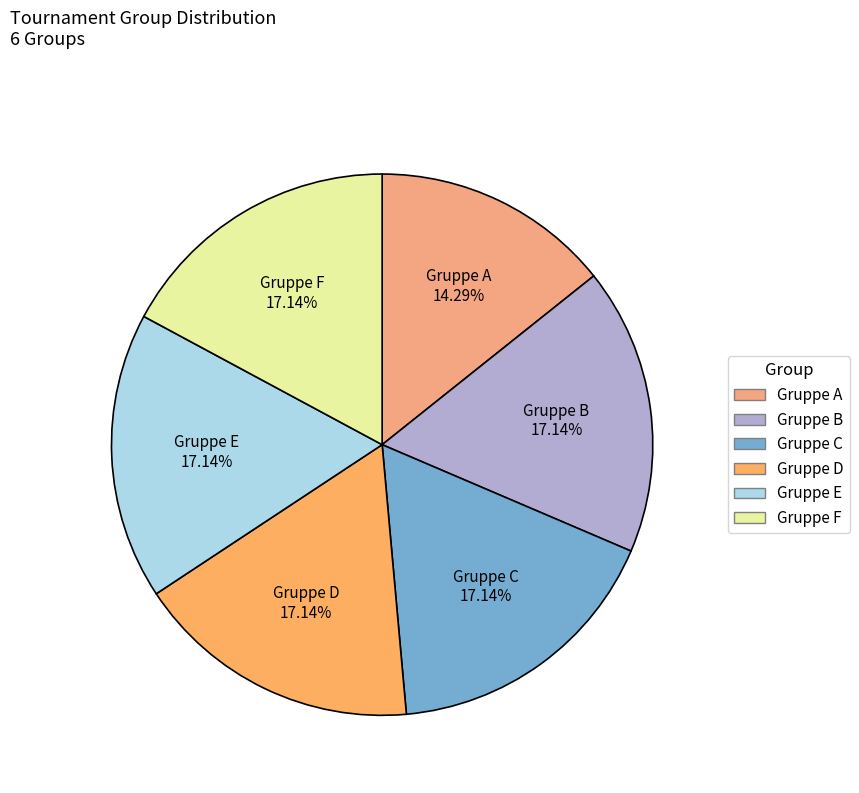

To the nearest percent, what is the difference between the largest and smallest slice percentages?

3%